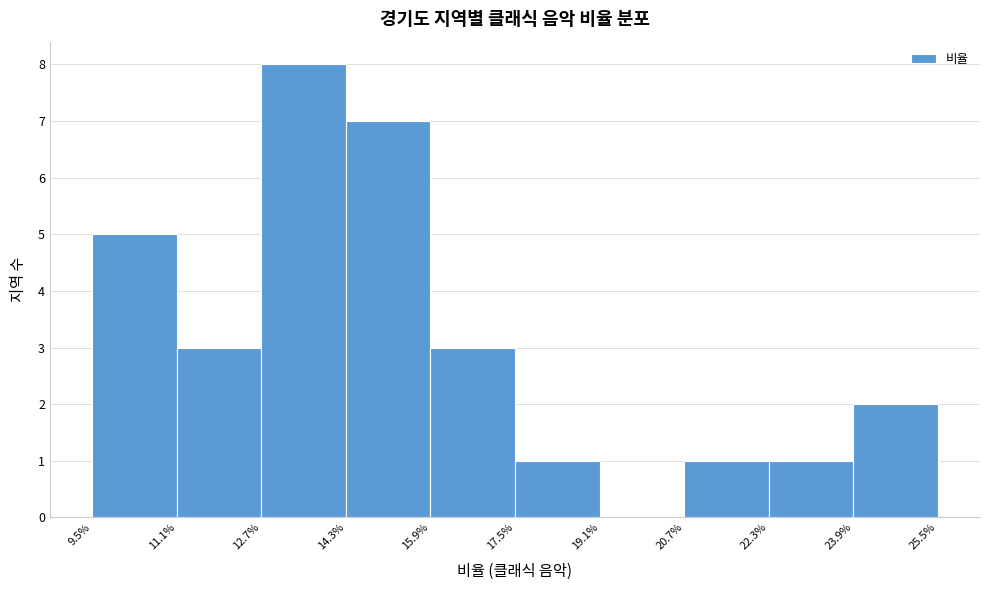

Reading left to right, transcribe this chart: for each bar, give the range it covers on the x-axis and its height. The values are not printed on the chart, so give them approximately, as read against the axis.

9.5% to 11.1%: 5
11.1% to 12.7%: 3
12.7% to 14.3%: 8
14.3% to 15.9%: 7
15.9% to 17.5%: 3
17.5% to 19.1%: 1
19.1% to 20.7%: 0
20.7% to 22.3%: 1
22.3% to 23.9%: 1
23.9% to 25.5%: 2